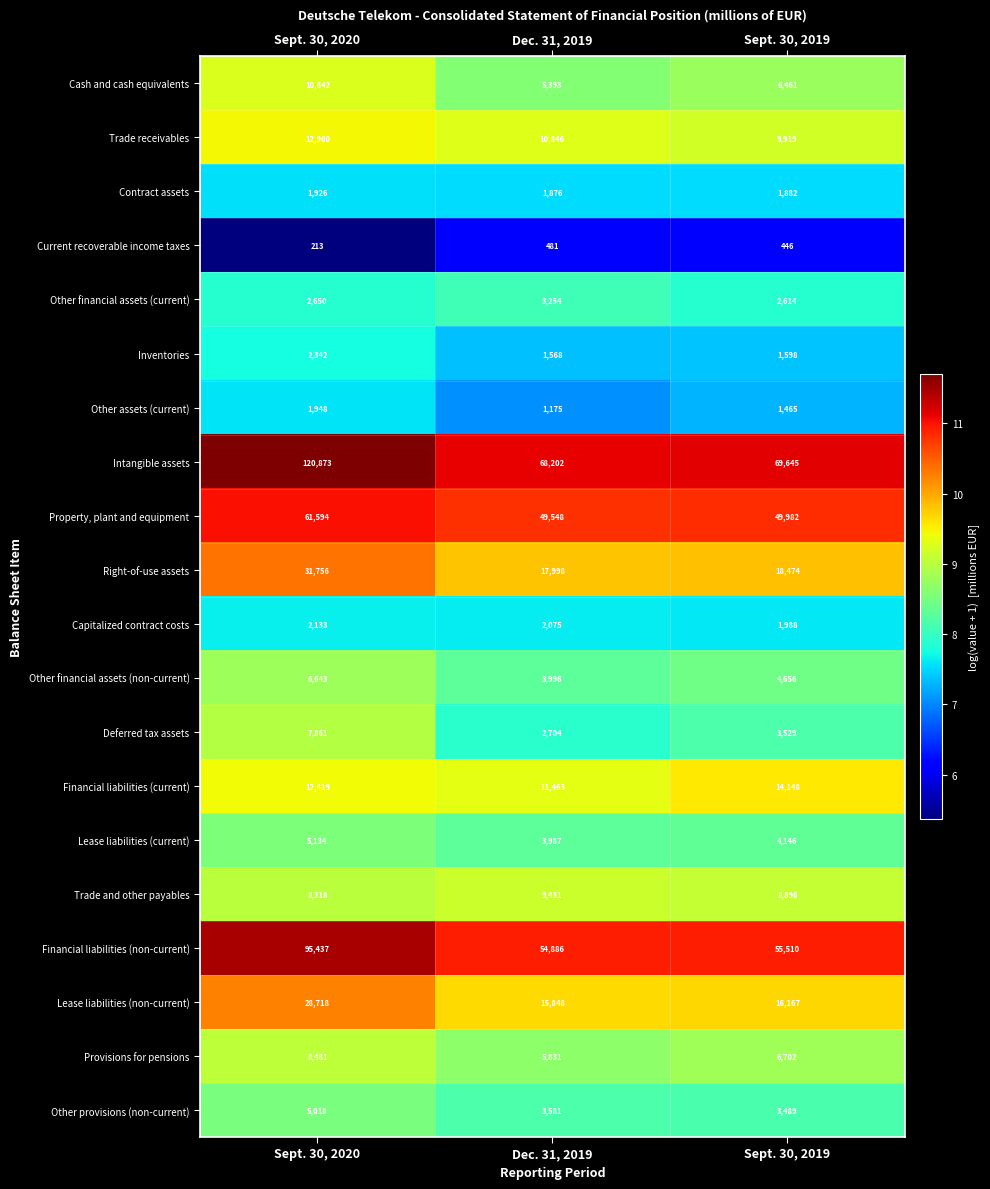

What is the total value across all series at Dec. 31, 2019?

274143